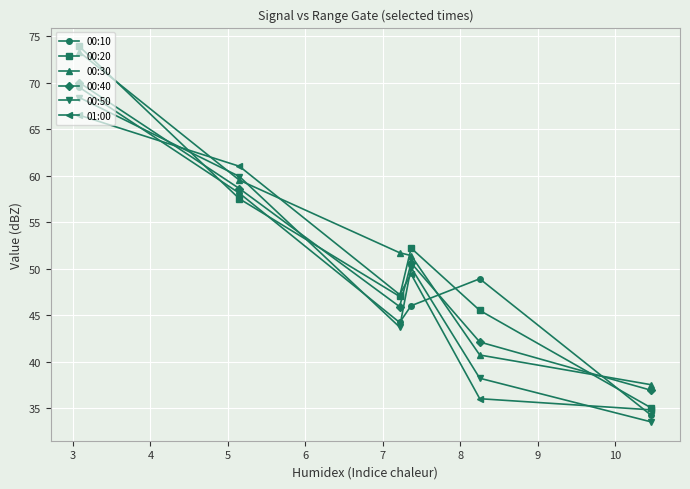

True or false: 00:50 and 01:00 cross at least once.

True